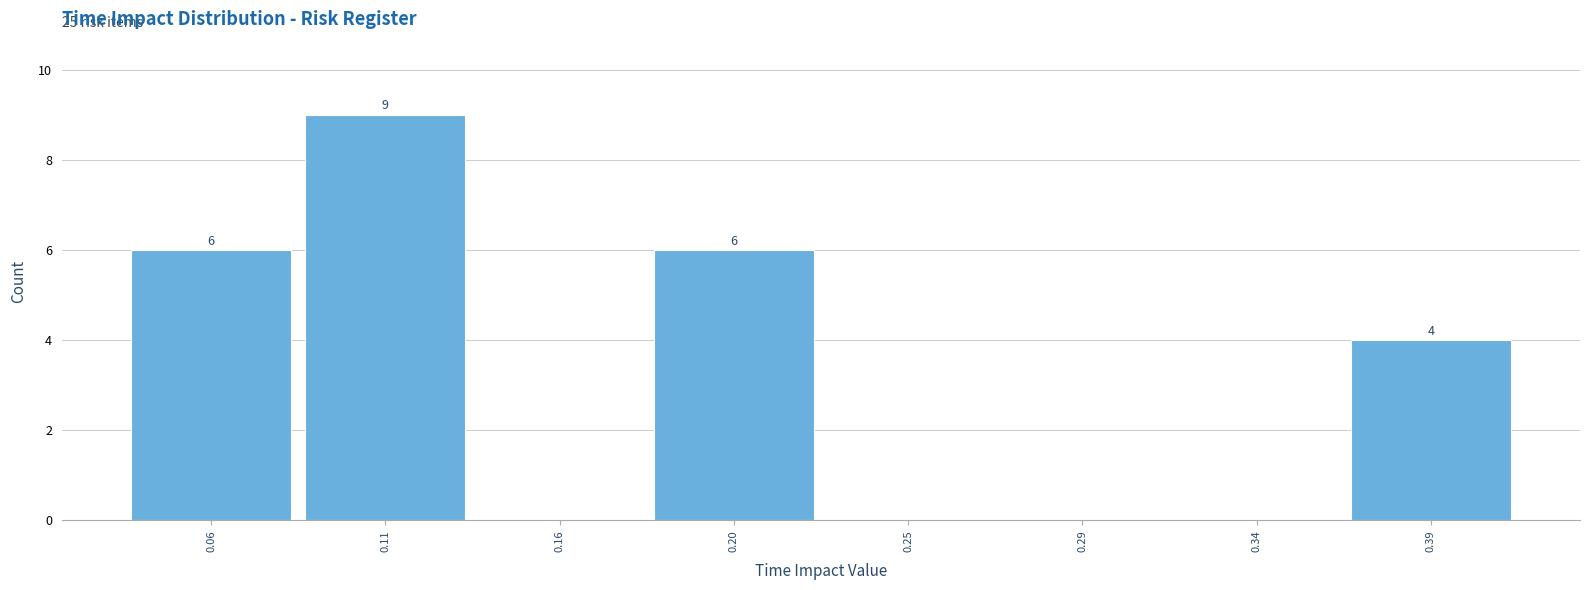

Reading left to right, list all the values displayed in this chart.

0.06=6	0.11=9	0.16=0	0.20=6	0.25=0	0.29=0	0.34=0	0.39=4